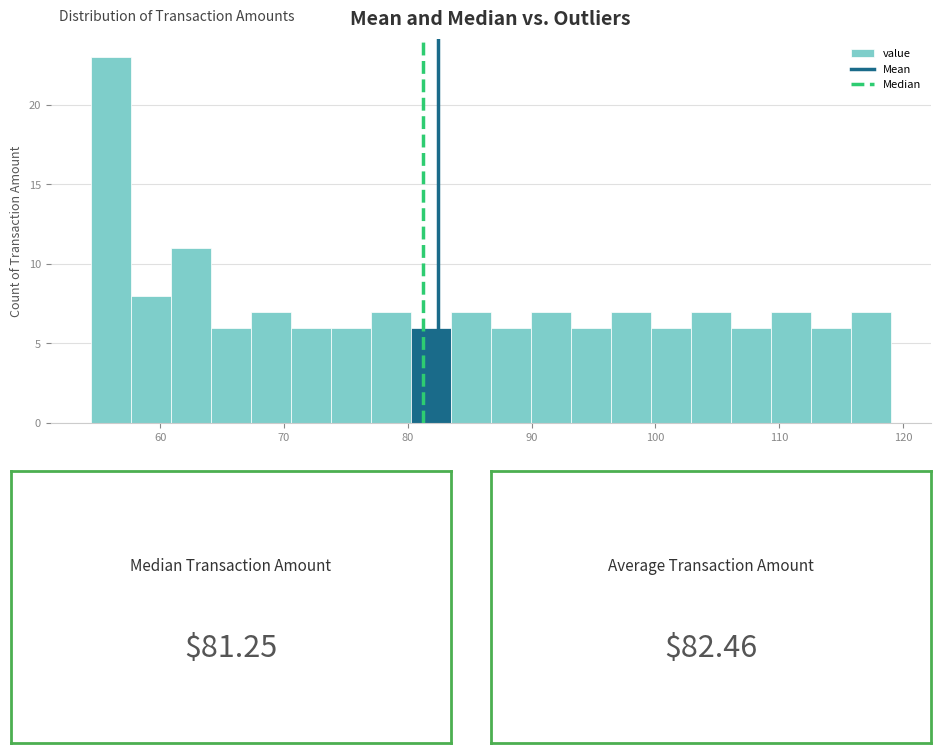

Read against the x-axis, roughly where is the centre of the tallest bar?

56